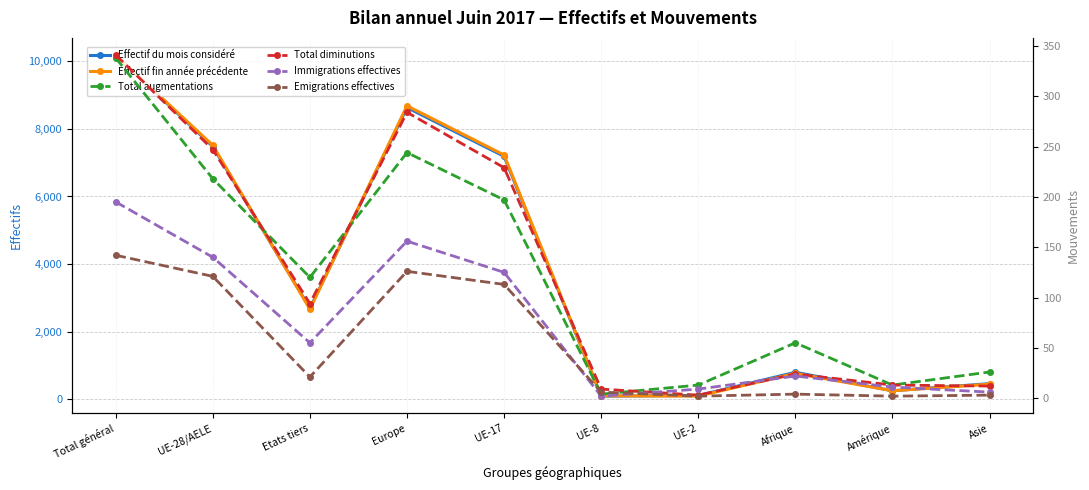

Reading left to right, extract all data points from this chart.

Effectif du mois considéré: Total général=10172	UE-28/AELE=7477	Etats tiers=2695	Europe=8628	UE-17=7187	UE-8=99	UE-2=117	Afrique=804	Amérique=258	Asie=468
Effectif fin année précédente: Total général=10183	UE-28/AELE=7511	Etats tiers=2672	Europe=8679	UE-17=7226	UE-8=108	UE-2=101	Afrique=772	Amérique=258	Asie=452
Total augmentations: Total général=338	UE-28/AELE=218	Etats tiers=120	Europe=244	UE-17=197	UE-8=4	UE-2=13	Afrique=55	Amérique=13	Asie=26
Total diminutions: Total général=341	UE-28/AELE=247	Etats tiers=94	Europe=284	UE-17=229	UE-8=9	UE-2=3	Afrique=24	Amérique=13	Asie=12
Immigrations effectives: Total général=195	UE-28/AELE=140	Etats tiers=55	Europe=156	UE-17=125	UE-8=2	UE-2=9	Afrique=22	Amérique=11	Asie=6
Emigrations effectives: Total général=142	UE-28/AELE=121	Etats tiers=21	Europe=126	UE-17=113	UE-8=6	UE-2=2	Afrique=4	Amérique=2	Asie=3